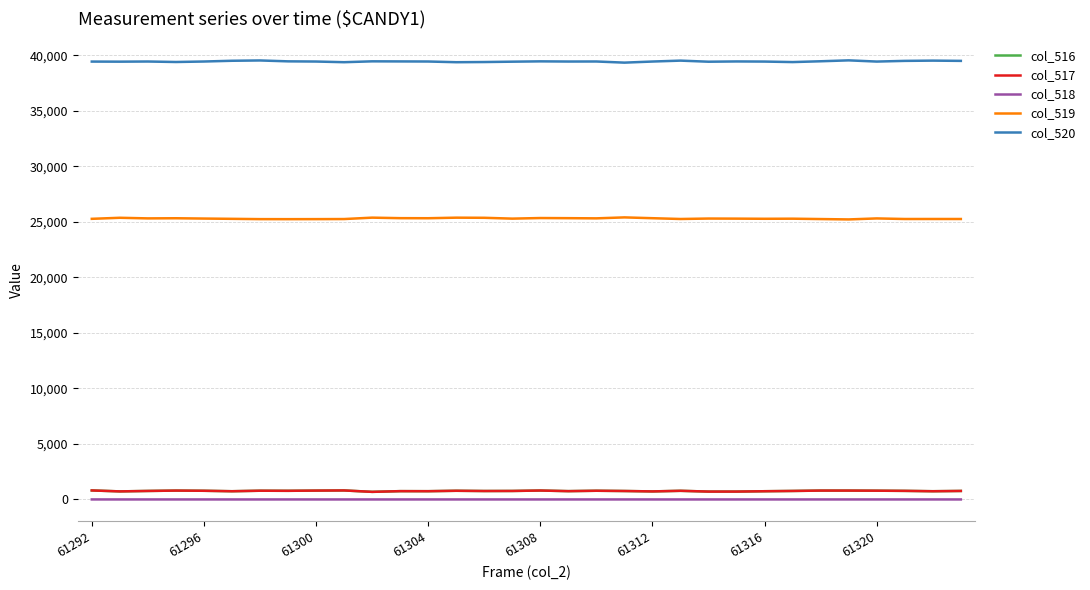

True or false: col_517 and col_519 intersect in this chart.

False